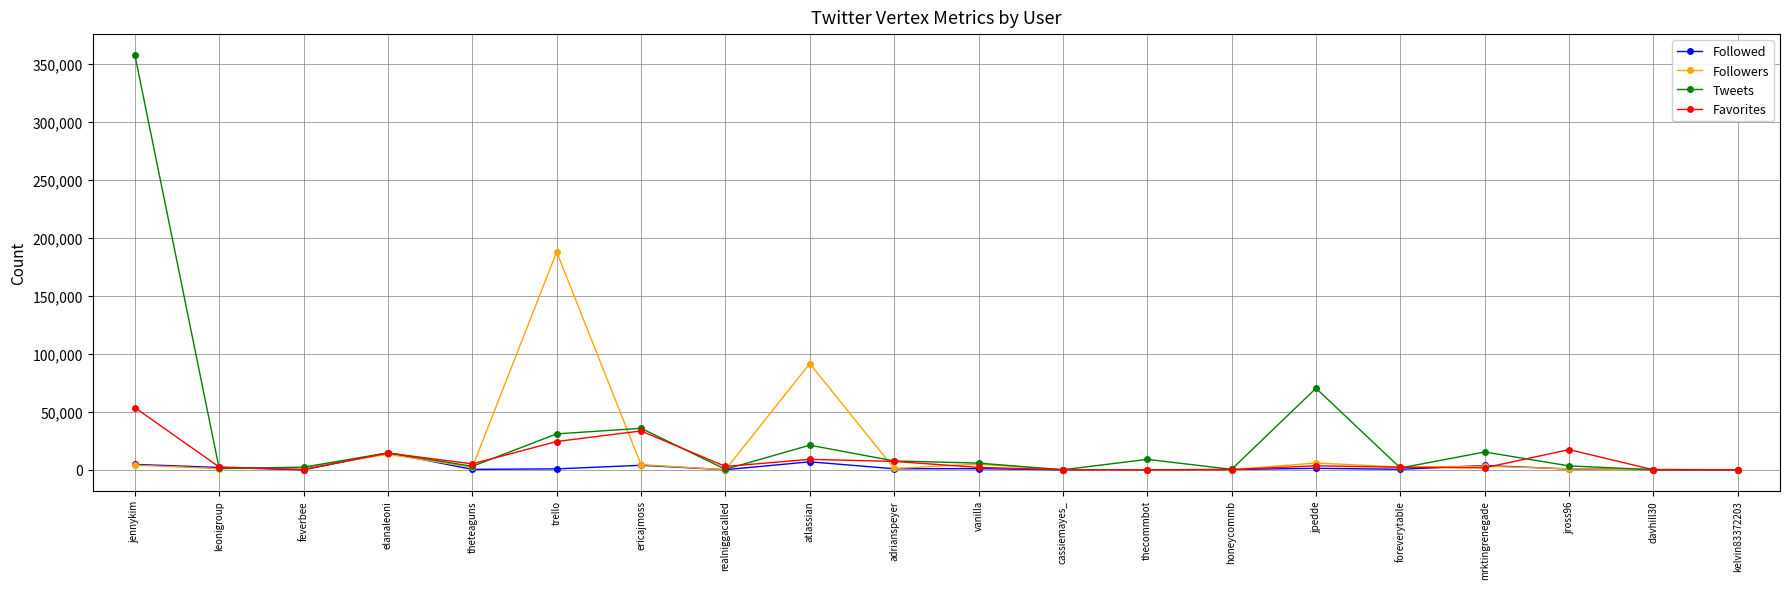

What is the maximum value shown in the chart?

357587